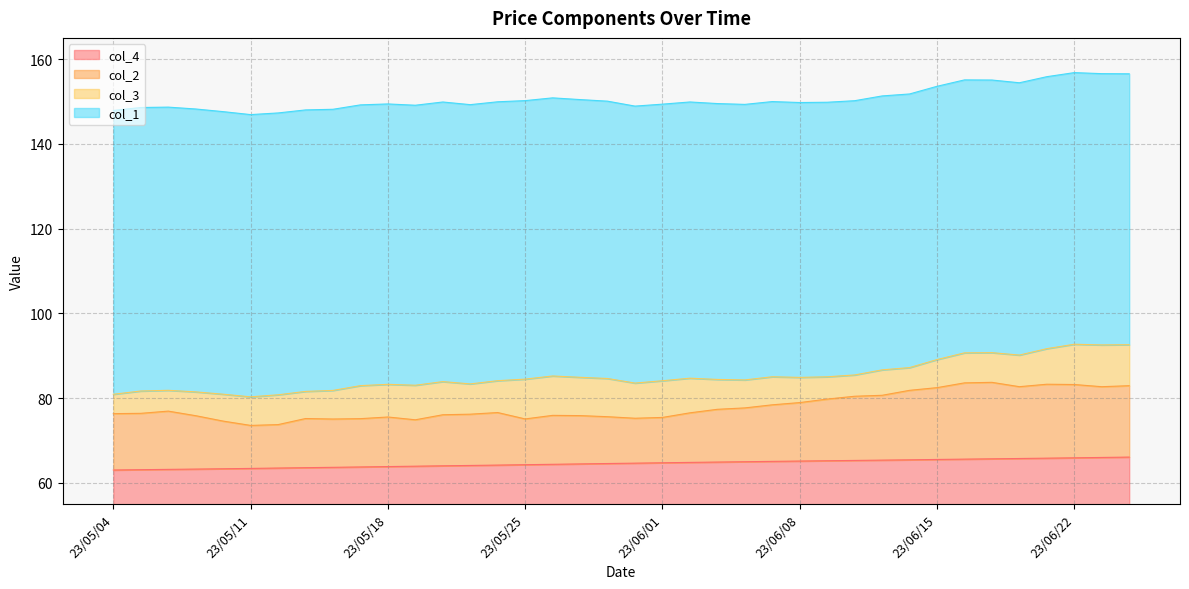

What is the maximum value for col_1?

156.8